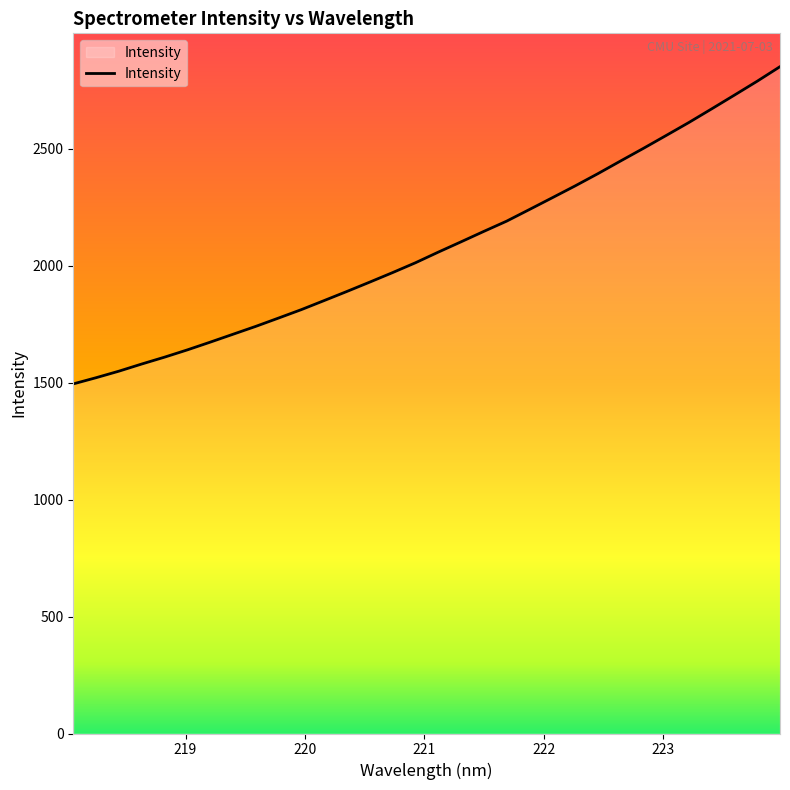

What is the minimum value shown in the chart?

1494.7